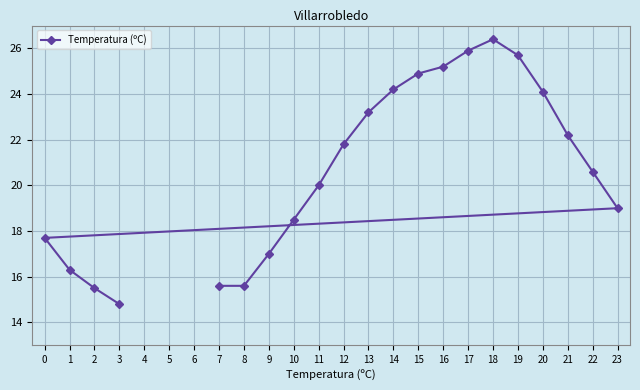

How many data points are less than 20?

9